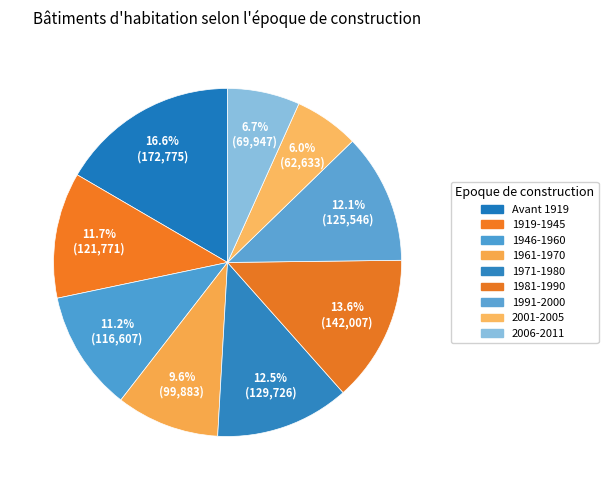

True or false: 1919-1945 accounts for 12% of the total.

True